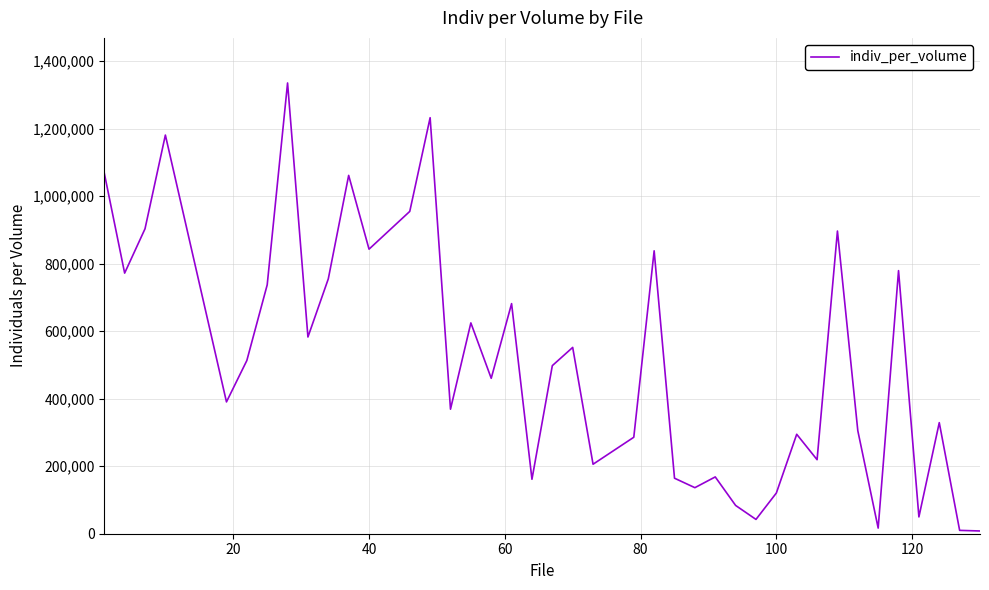

What is the smallest value displayed?

8143.7